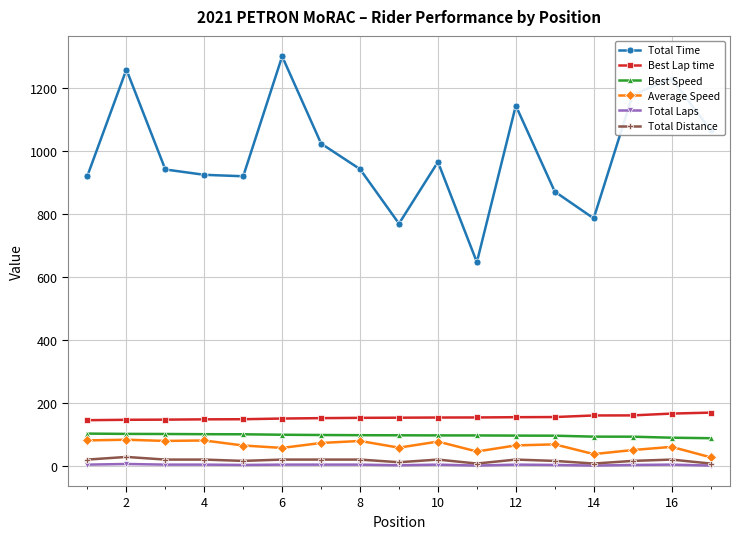

What are all the series names shown in the legend?

Total Time, Best Lap time, Best Speed, Average Speed, Total Laps, Total Distance